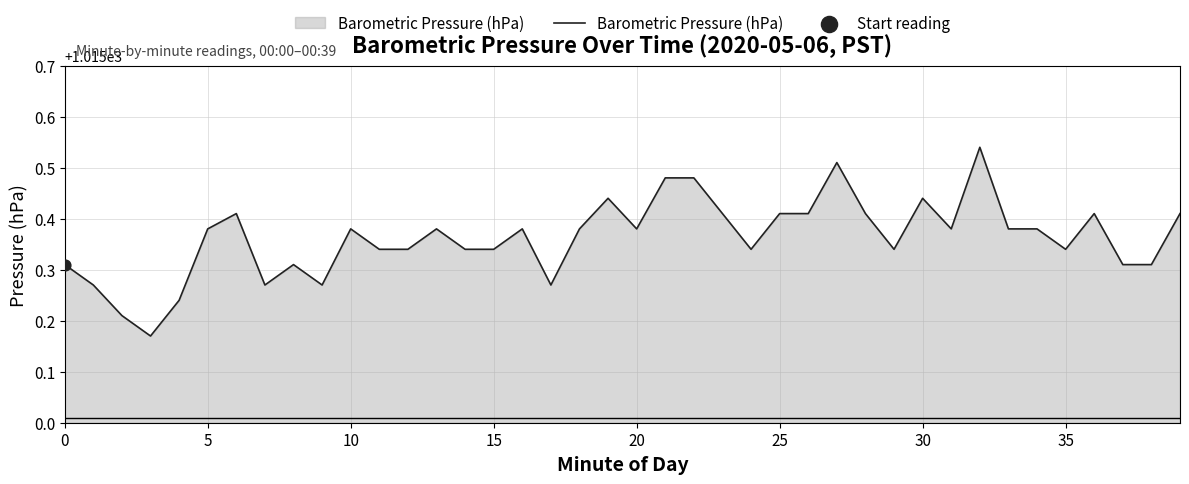

What is the difference between the maximum and minimum values?

0.4